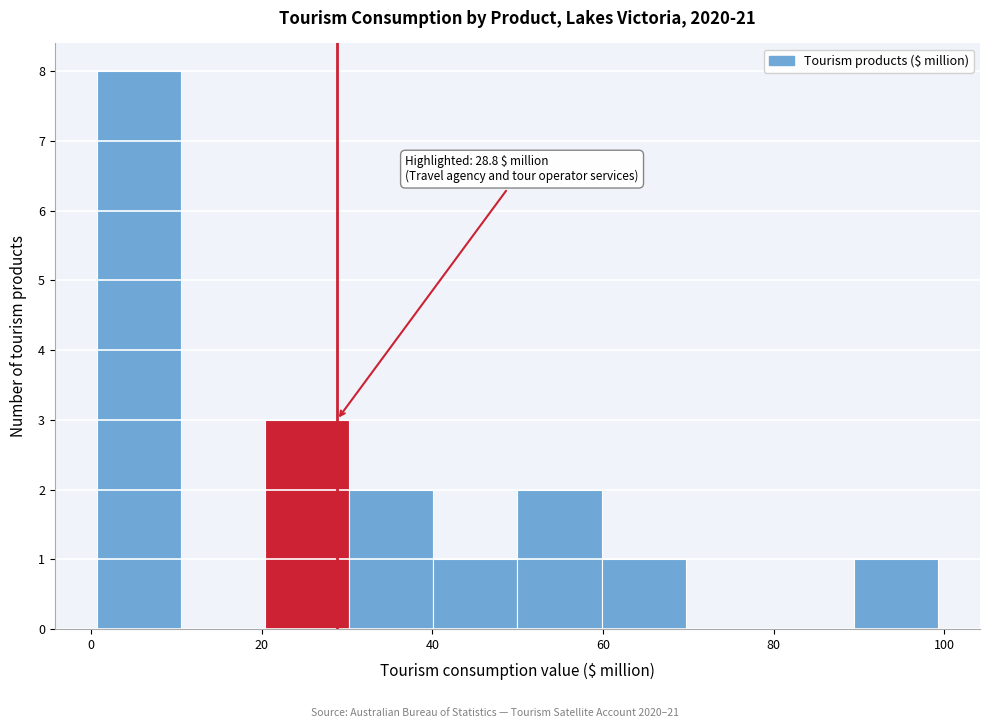

Which range on the x-axis has the tallest bar?

0 to 10